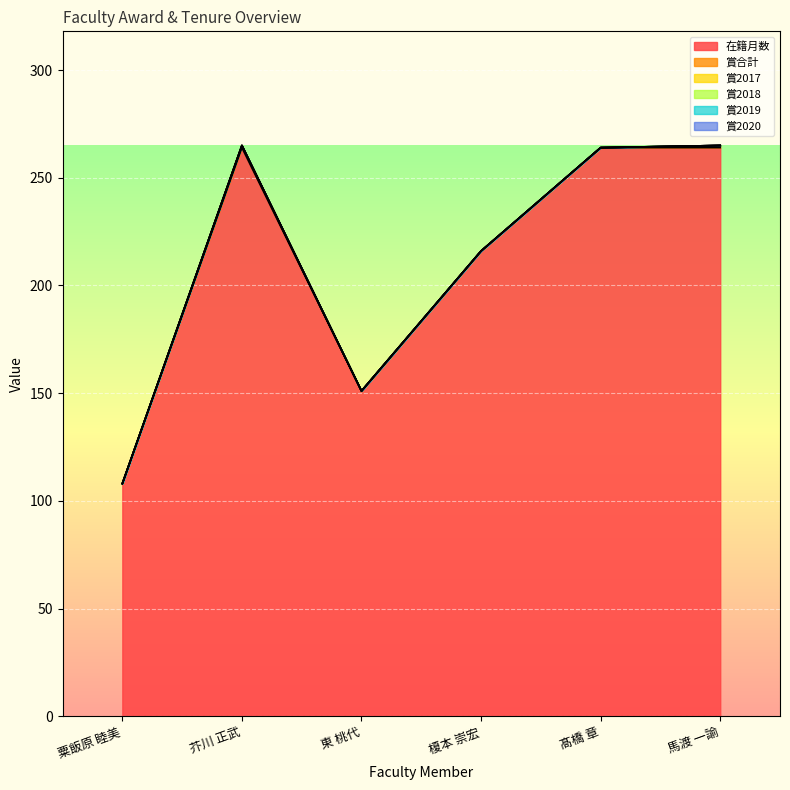

Is it true that 賞2018 equals 0 at 榎本 崇宏?

True